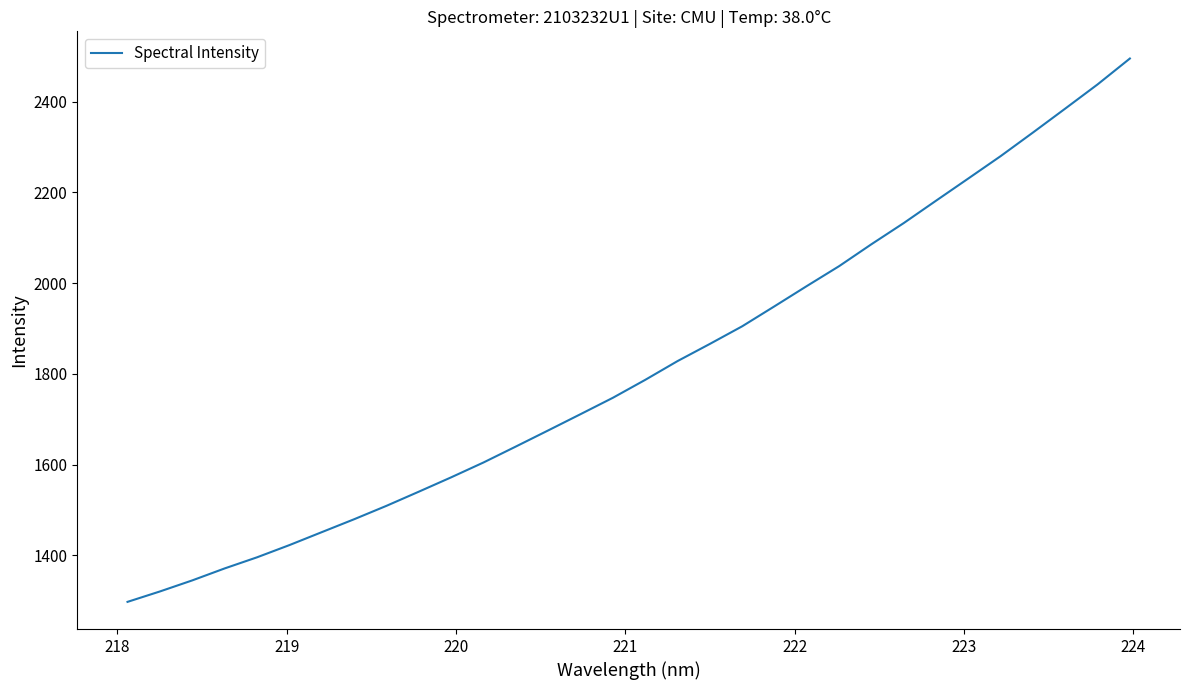

How many lines are shown in the chart?

1